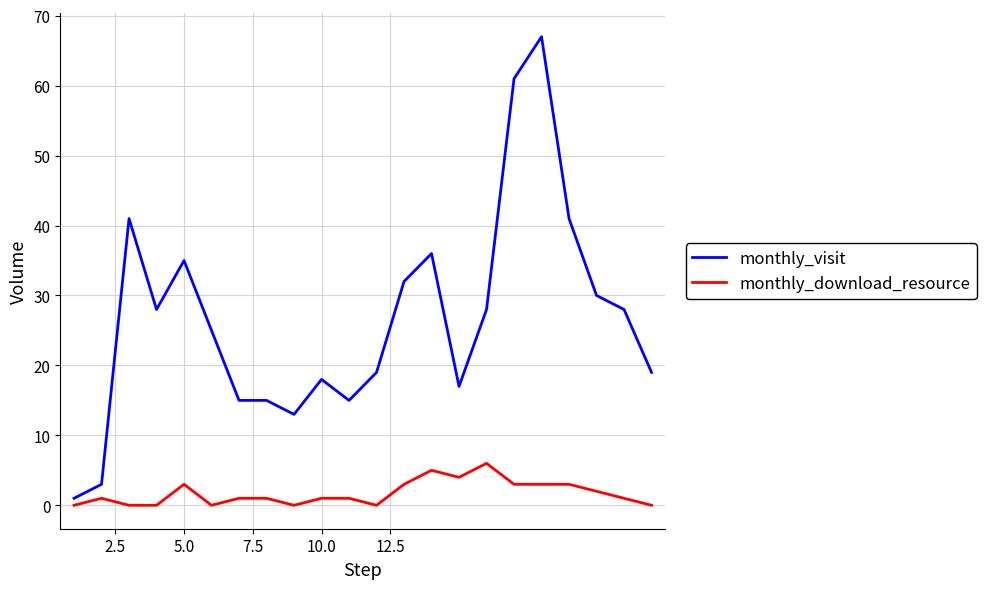

Which series has the largest range (max minus min)?

monthly_visit